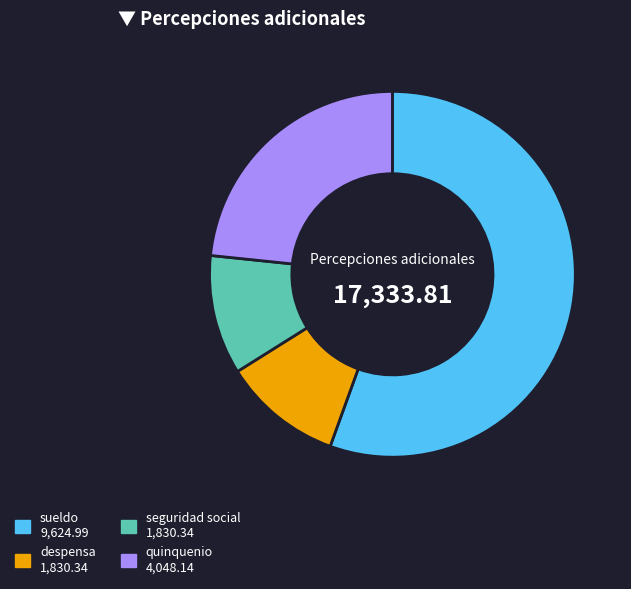

What is the majority slice?

sueldo